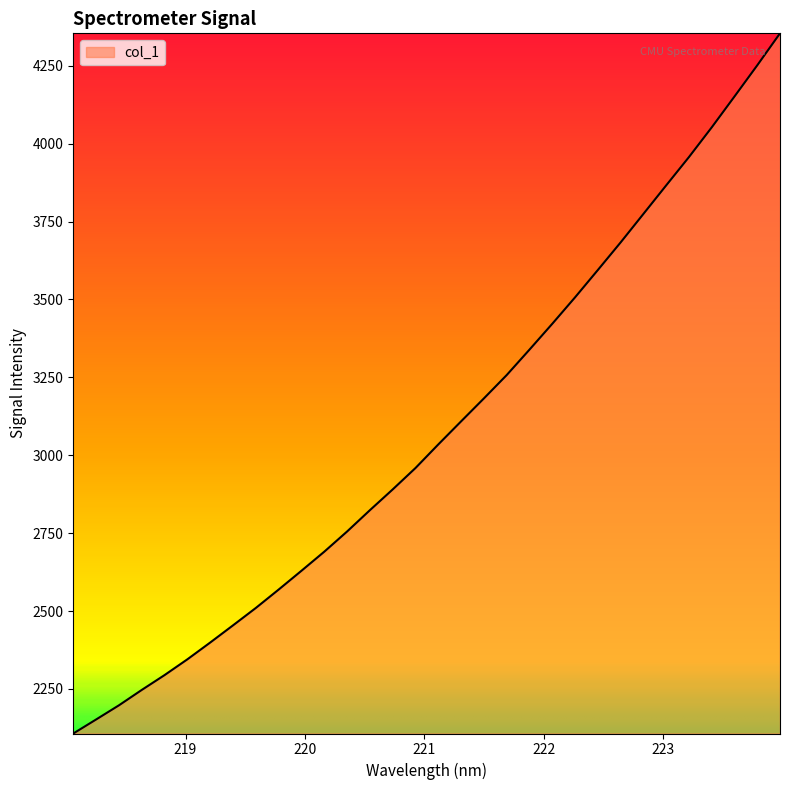

How many distinct data groups are displayed?

1